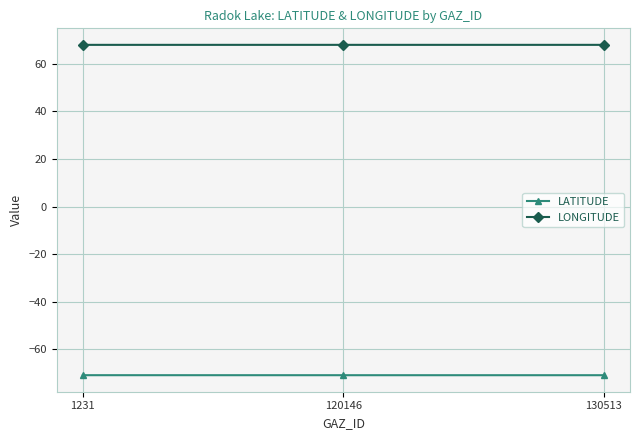

What is the greatest value displayed?

68.0